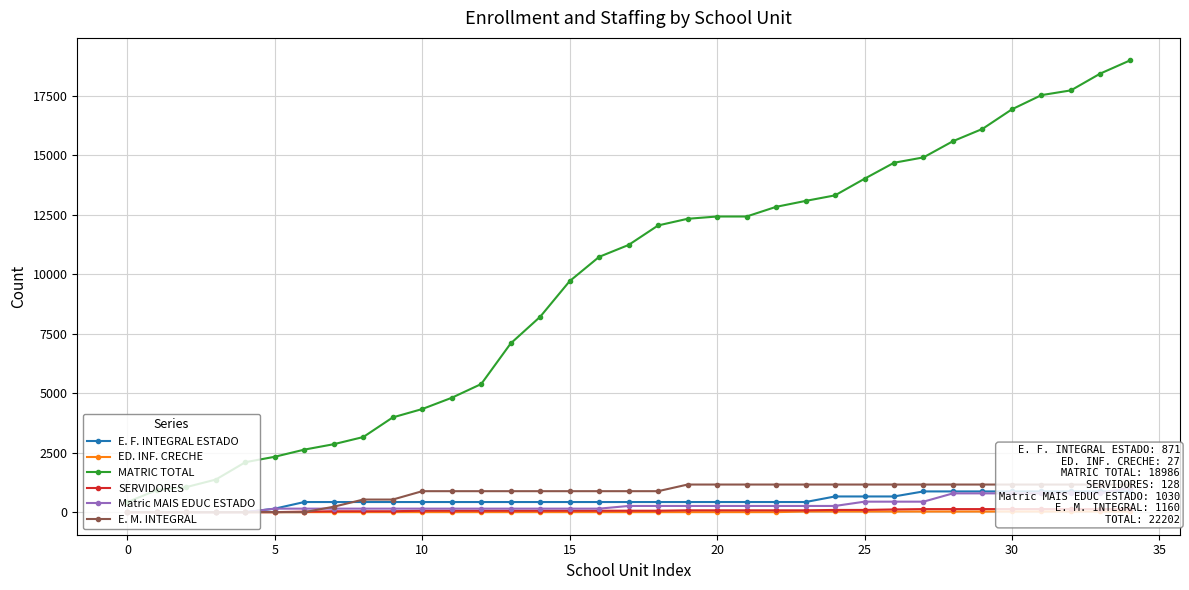

What is the difference between the maximum and minimum values in the ED. INF. CRECHE series?

27